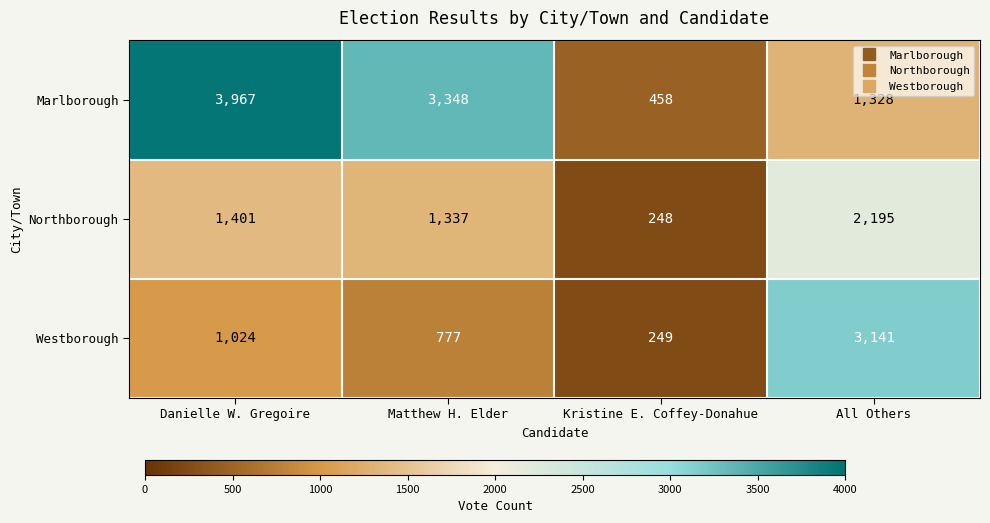

What is the average value of the Westborough series?

1298